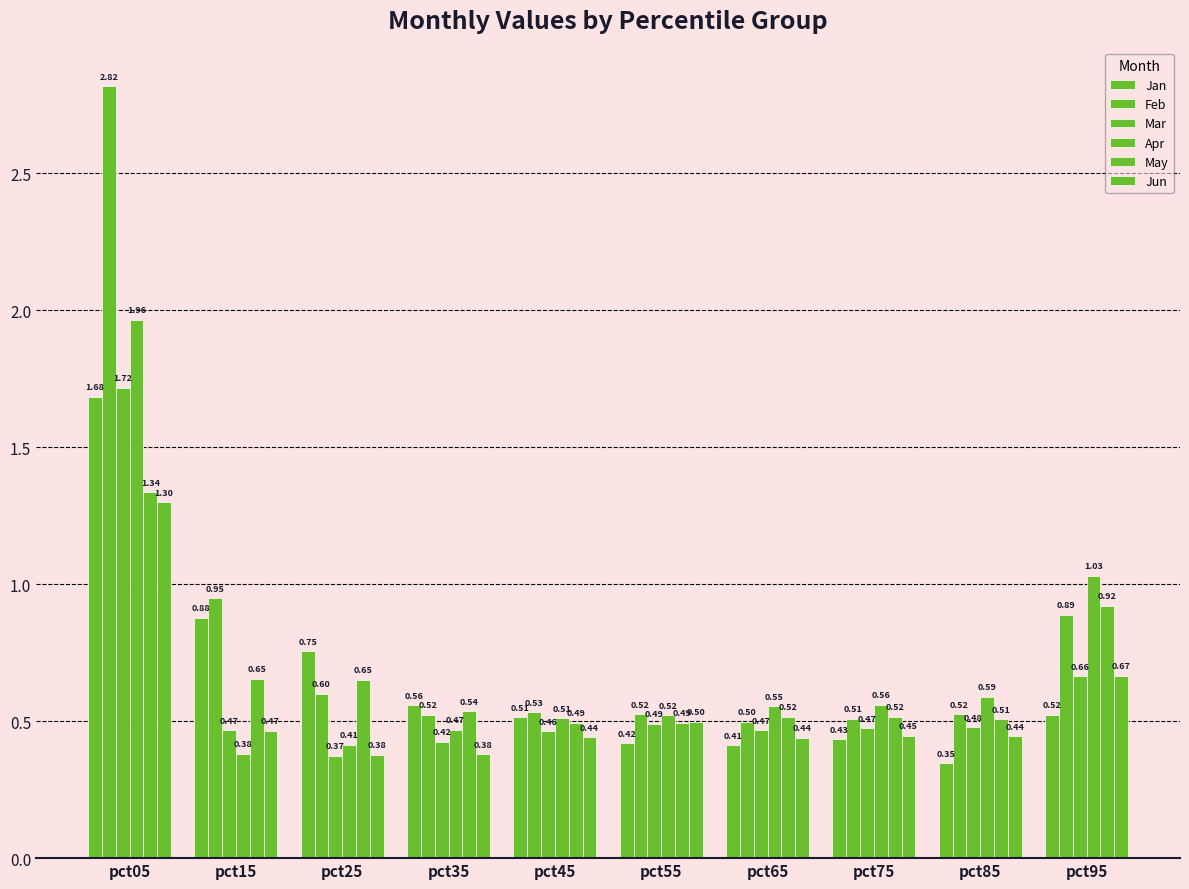

How many categories are shown in the chart?

10